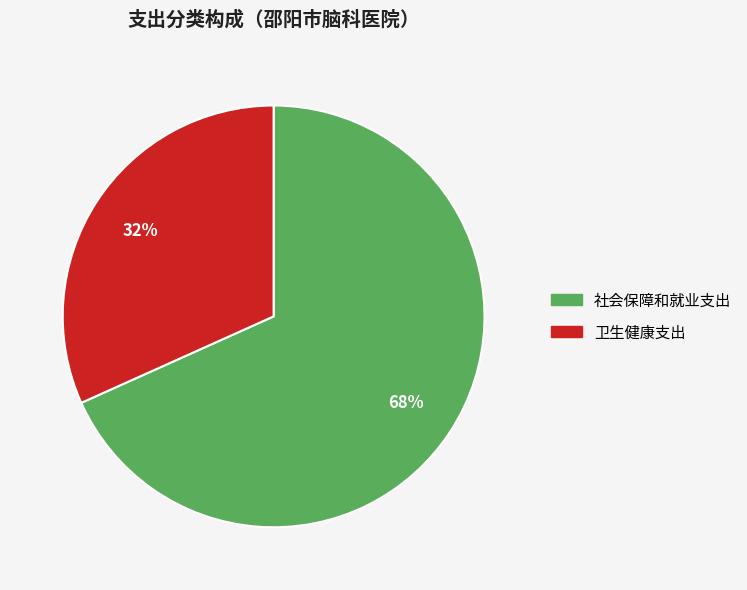

How many slices are in this pie chart?

2